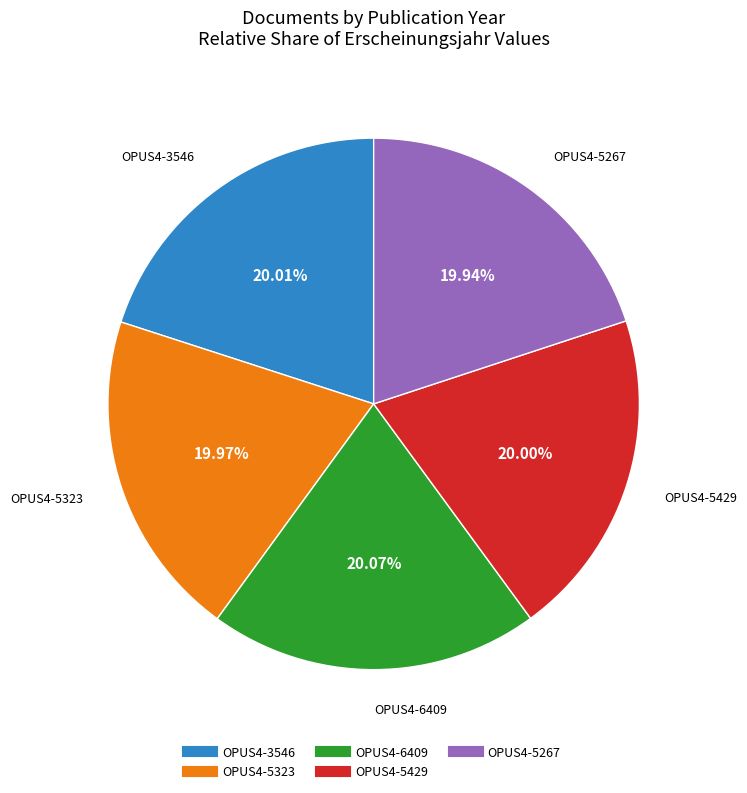

What is the ratio of the value at OPUS4-5267 to the value at OPUS4-6409?

1.0